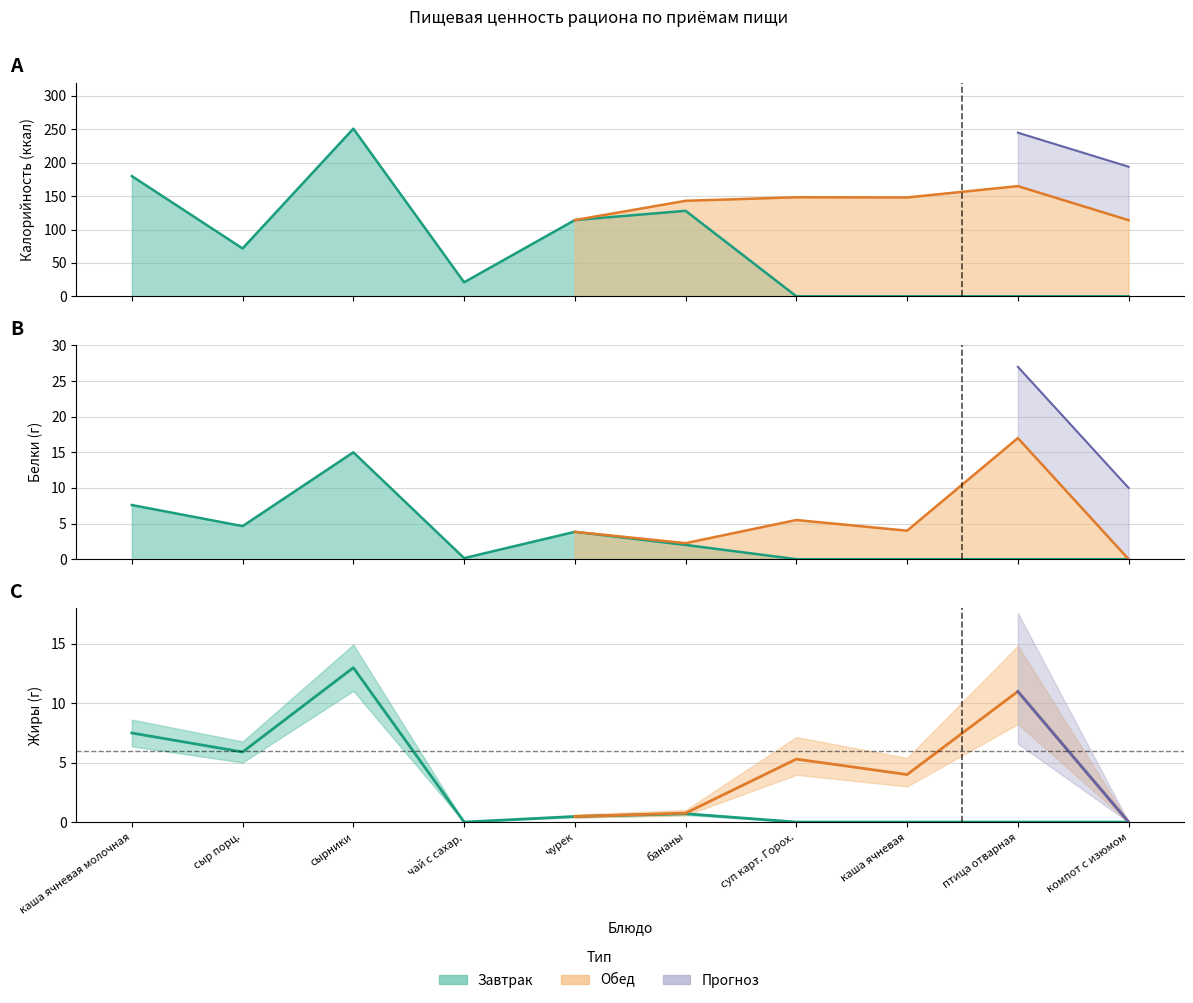

How many data points are above 71?

5